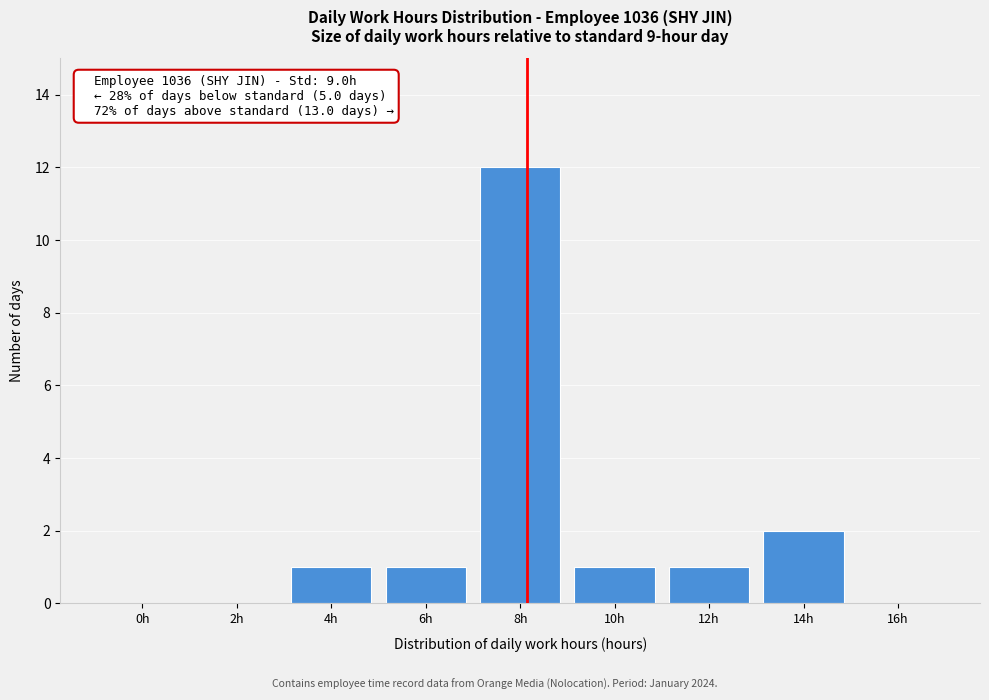

Reading left to right, transcribe all the data shown in this chart.

0h=0	2h=0	4h=1	6h=1	8h=12	10h=1	12h=1	14h=2	16h=0